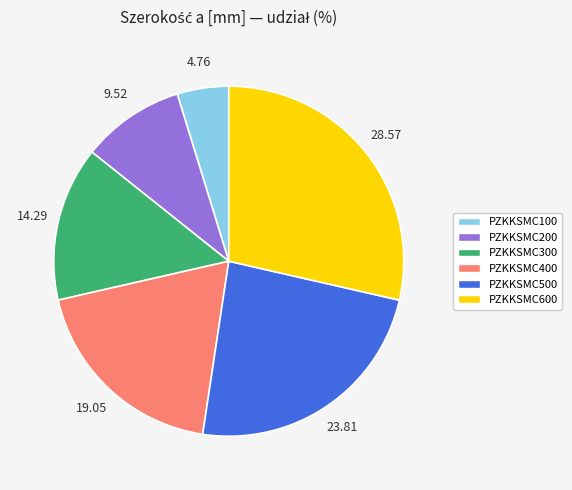

Does any single category account for the majority?

No